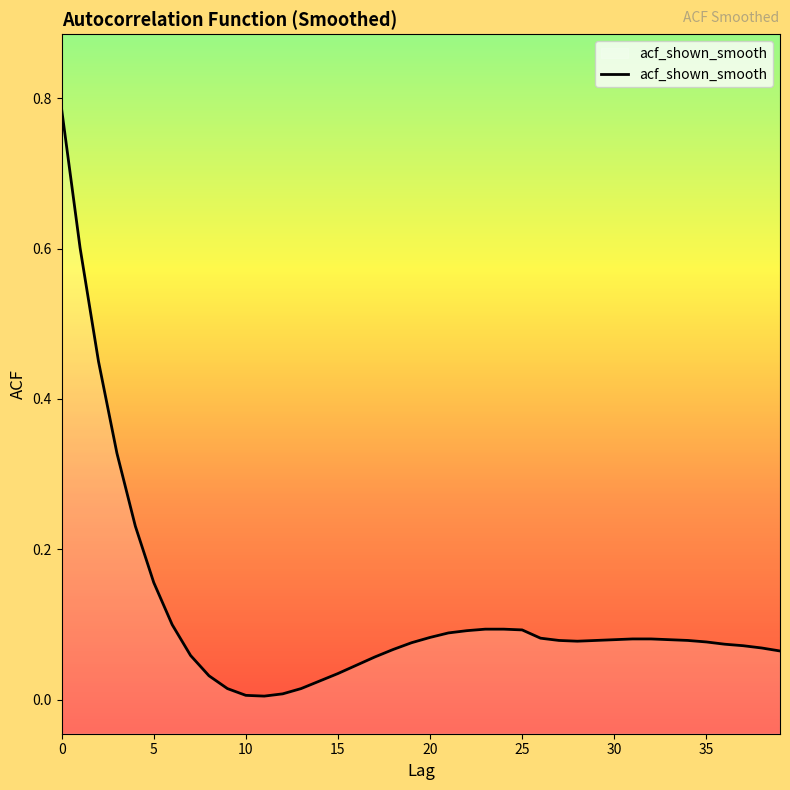

Reading left to right, list all the values displayed in this chart.

0.8	0.6	0.5	0.3	0.2	0.2	0.1	0.1	0.0	0.0	0.0	0.0	0.0	0.0	0.0	0.0	0.0	0.1	0.1	0.1	0.1	0.1	0.1	0.1	0.1	0.1	0.1	0.1	0.1	0.1	0.1	0.1	0.1	0.1	0.1	0.1	0.1	0.1	0.1	0.1